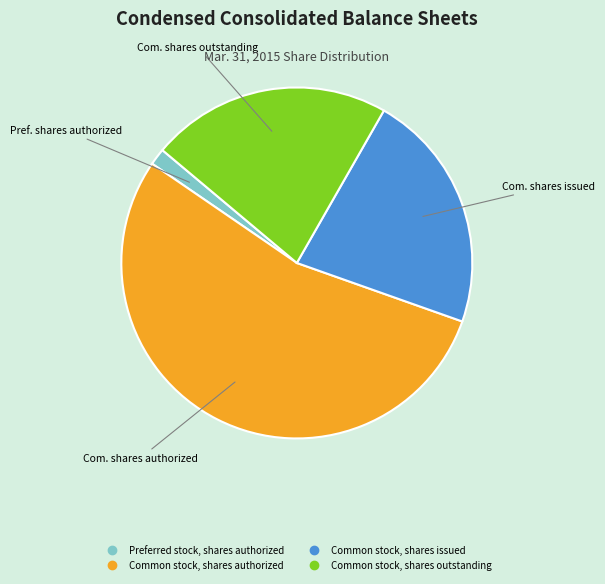

Is there any slice that represents more than half of the pie?

Yes